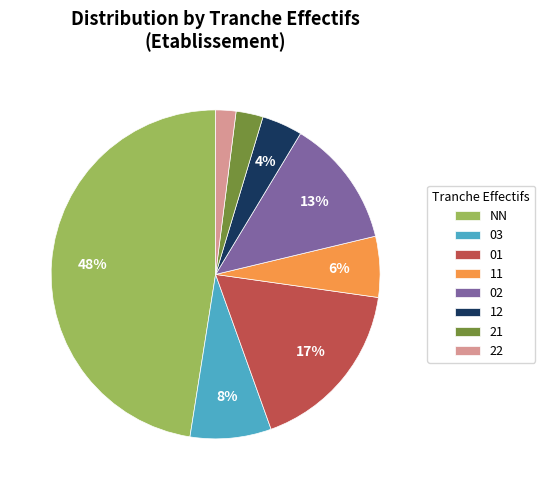

Does any single category account for the majority?

No